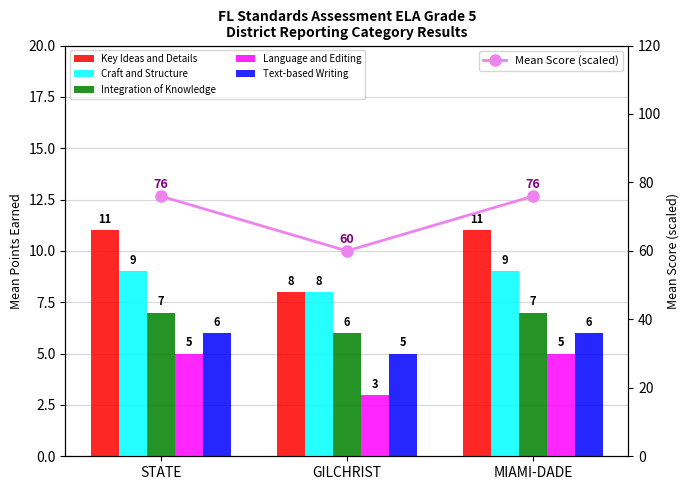

What is the value of the Mean Score (scaled) point at the 1st from the left?

76